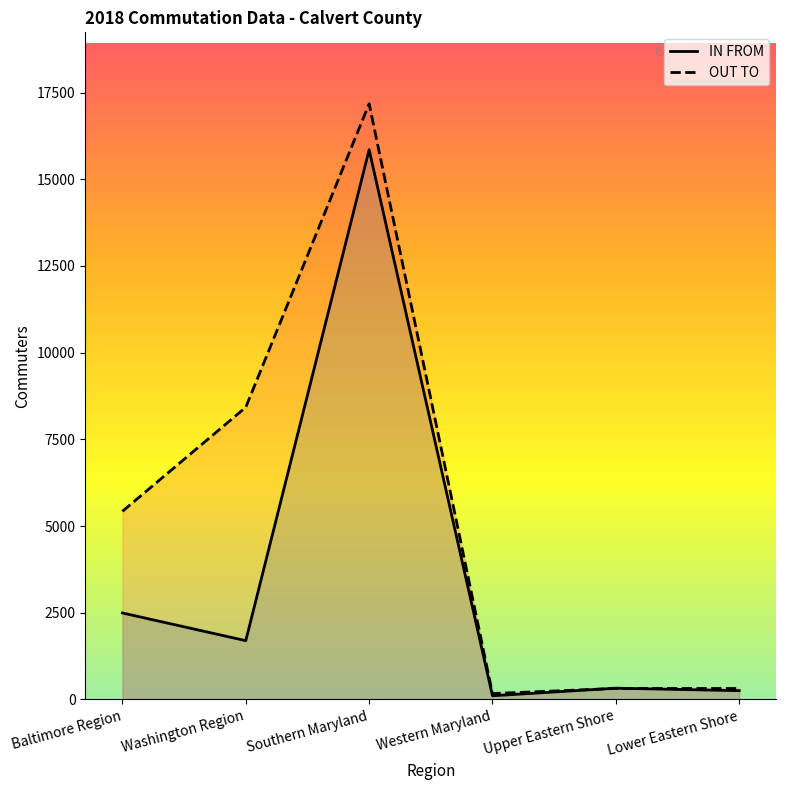

What is the maximum value for OUT TO?

17176